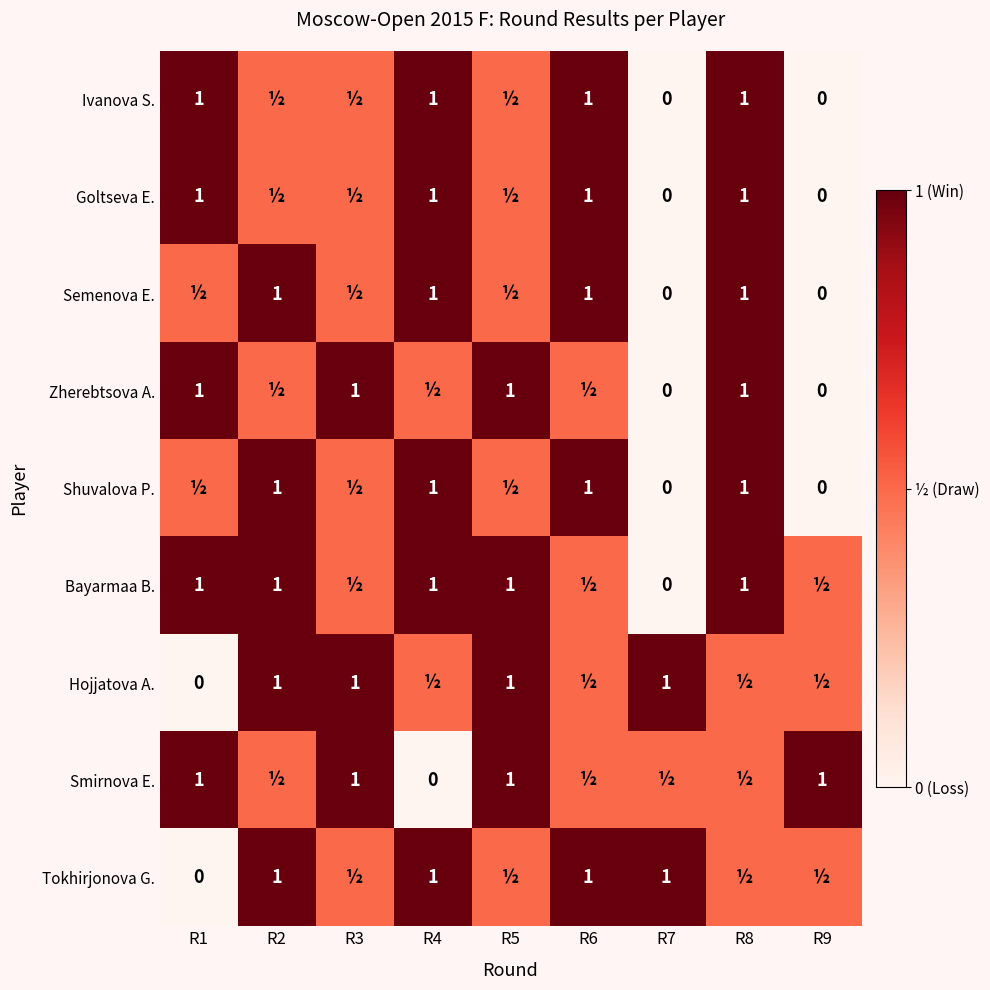

The value of Ivanova S. at R1 is 1.0. True or false?

True